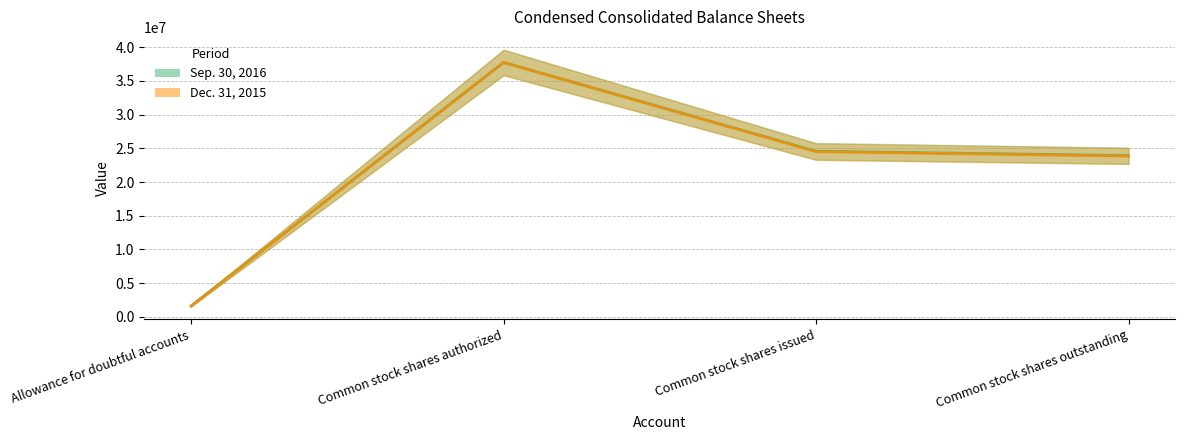

What is the value of the Sep. 30, 2016 point at the 3rd from the left?

24563593.3